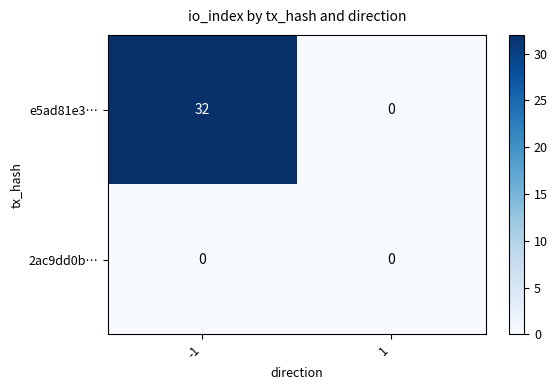

True or false: e5ad81e3… has a value of 32 at -1.

True